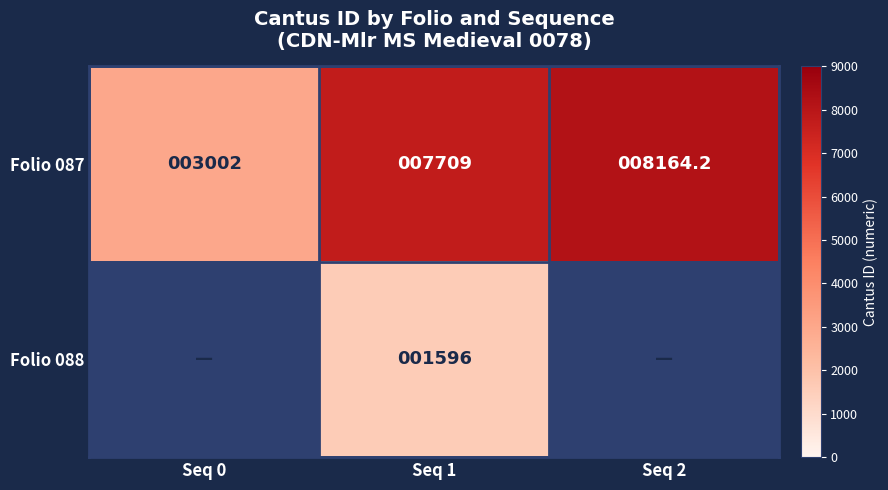

Between Seq 1 and Seq 0, which is larger?

Seq 1